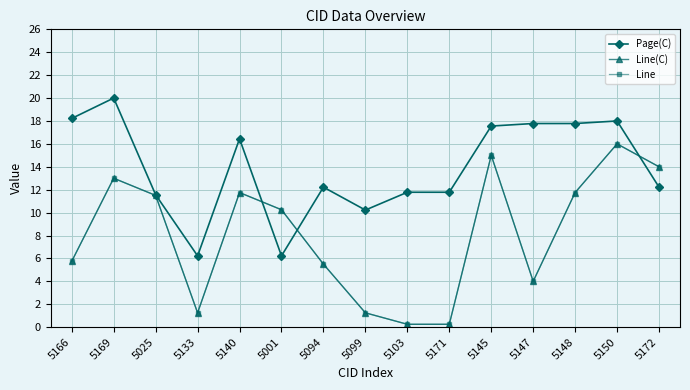

Does the chart have visible grid lines?

Yes